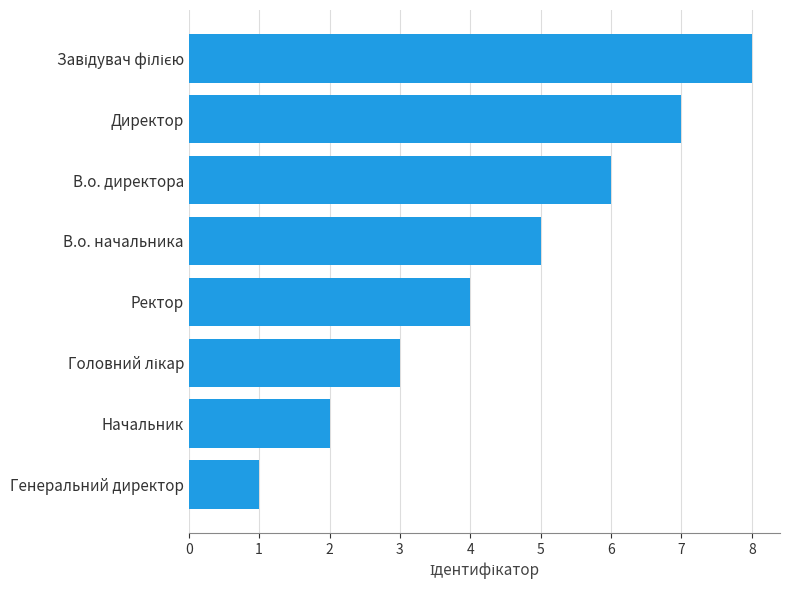

What is the change in value from В.о. директора to Директор?

+1